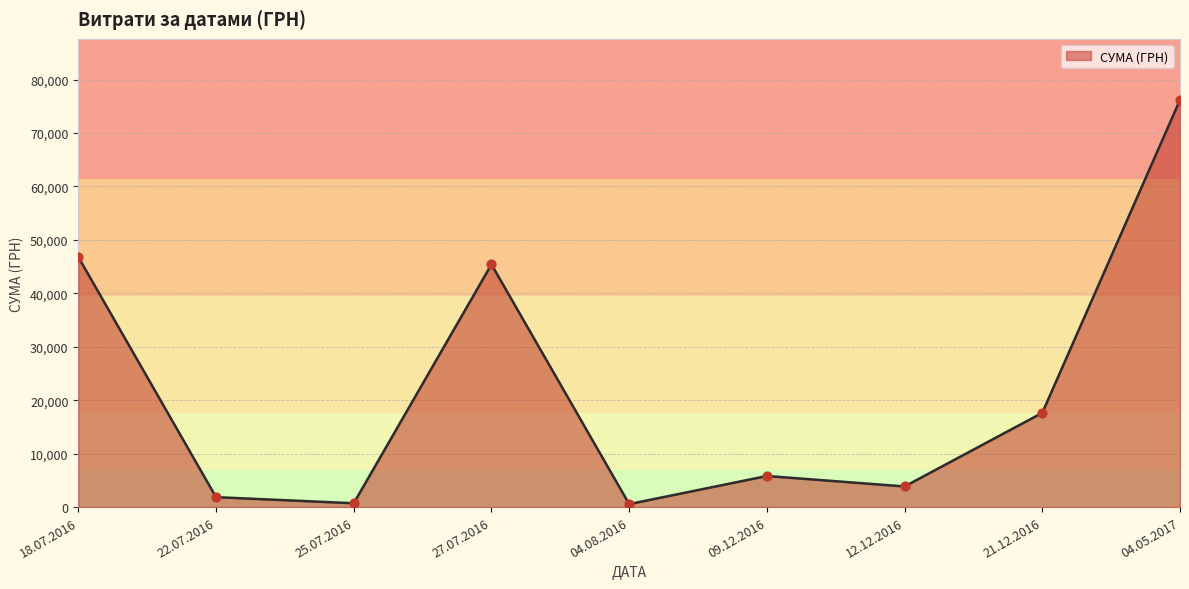

What is the change in value from 12.12.2016 to 04.05.2017?

+72339.7